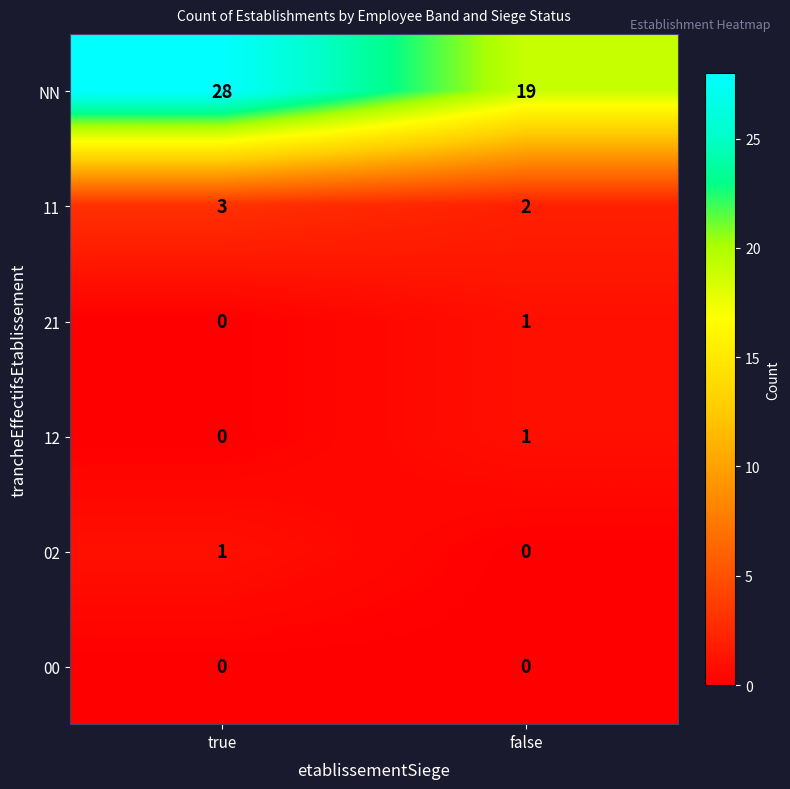

Which series has the largest range (max minus min)?

NN